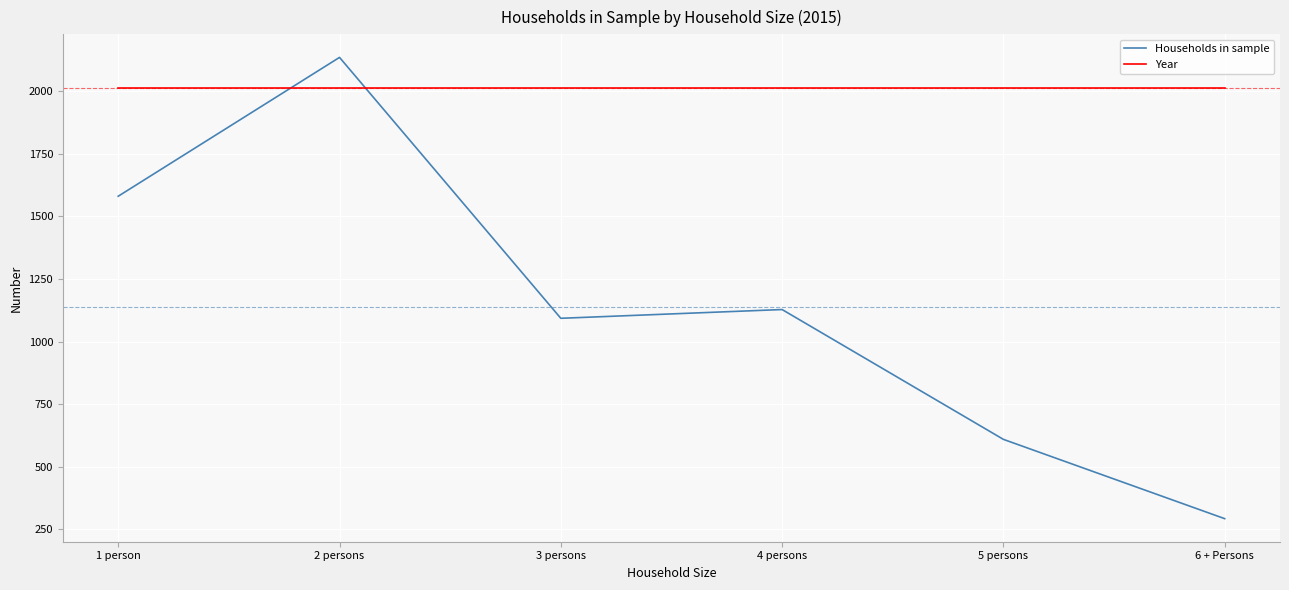

Which series changed the most between 1 person and 2 persons?

Households in sample